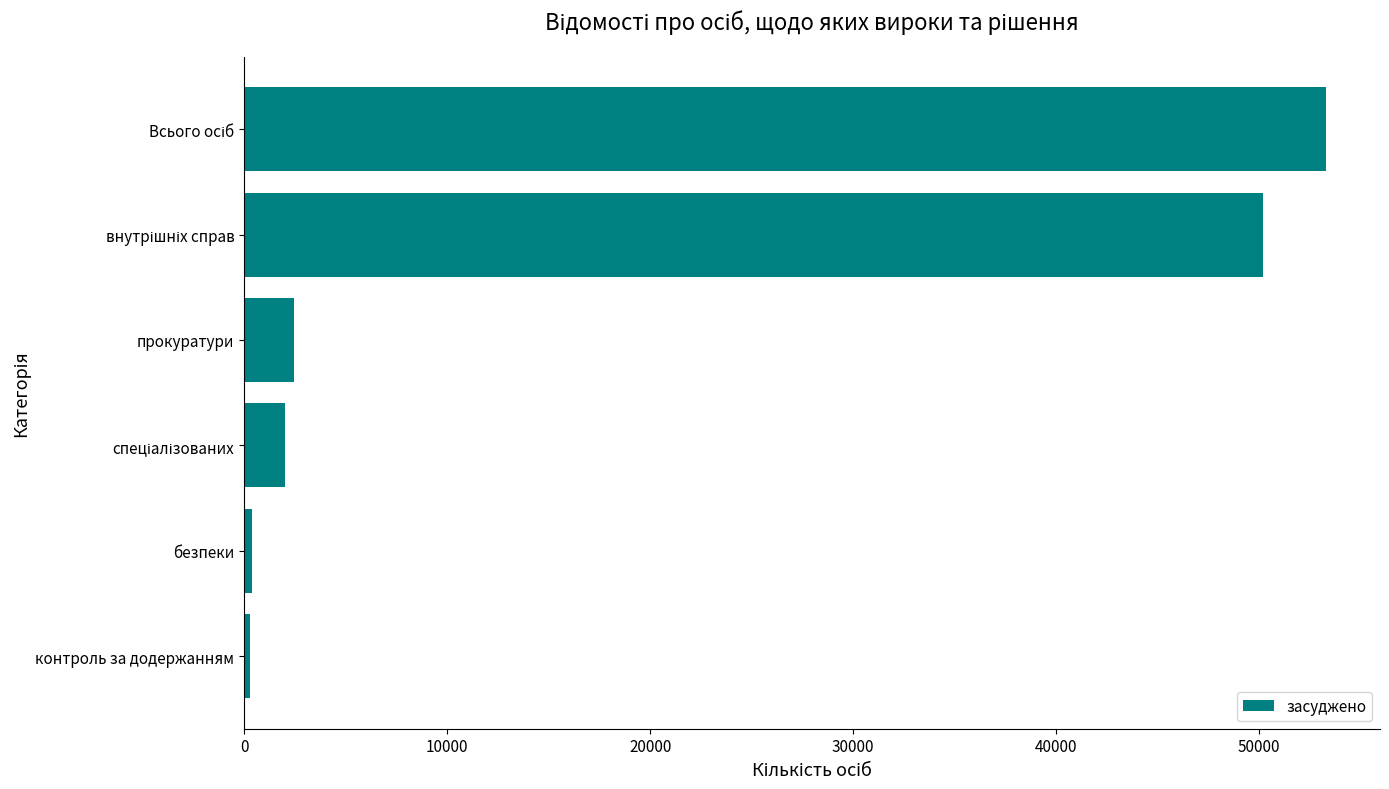

Which has a higher value, контроль за додержанням or прокуратури?

прокуратури